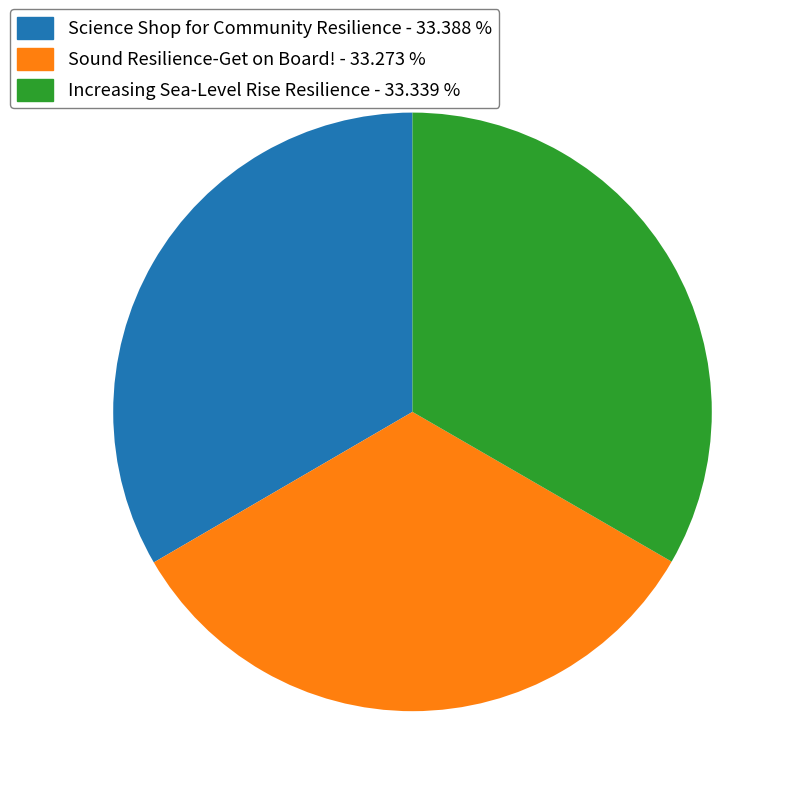

What is the ratio of the value at Increasing Sea-Level Rise Resilience to the value at Science Shop for Community Resilience?

1.0